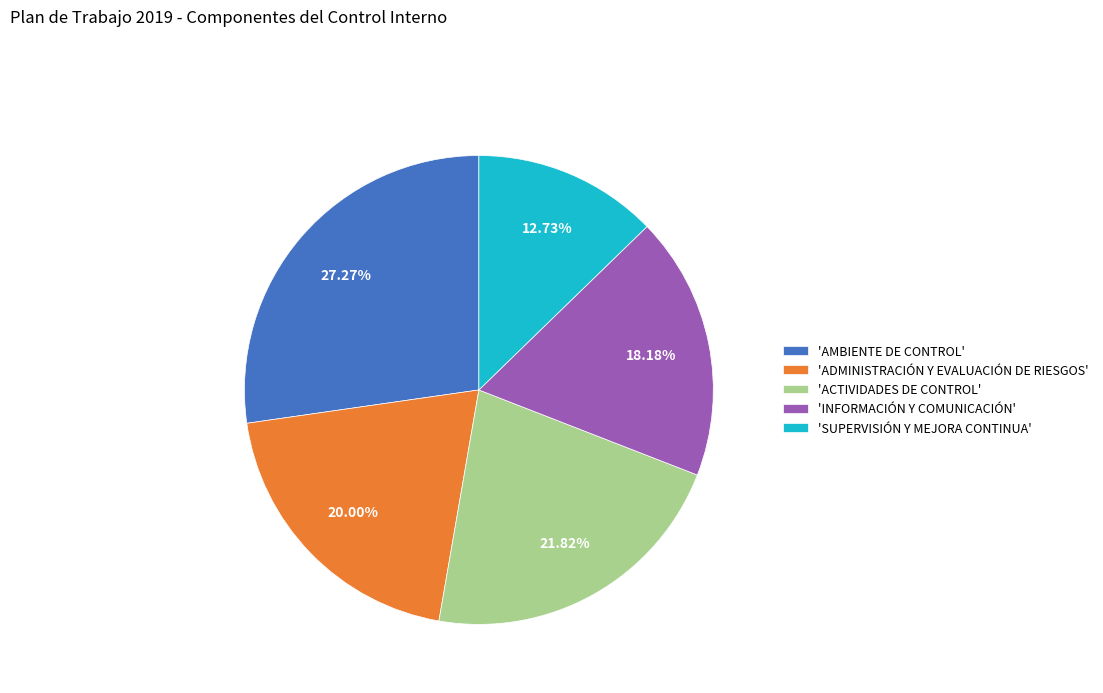

How many slices are in this pie chart?

5